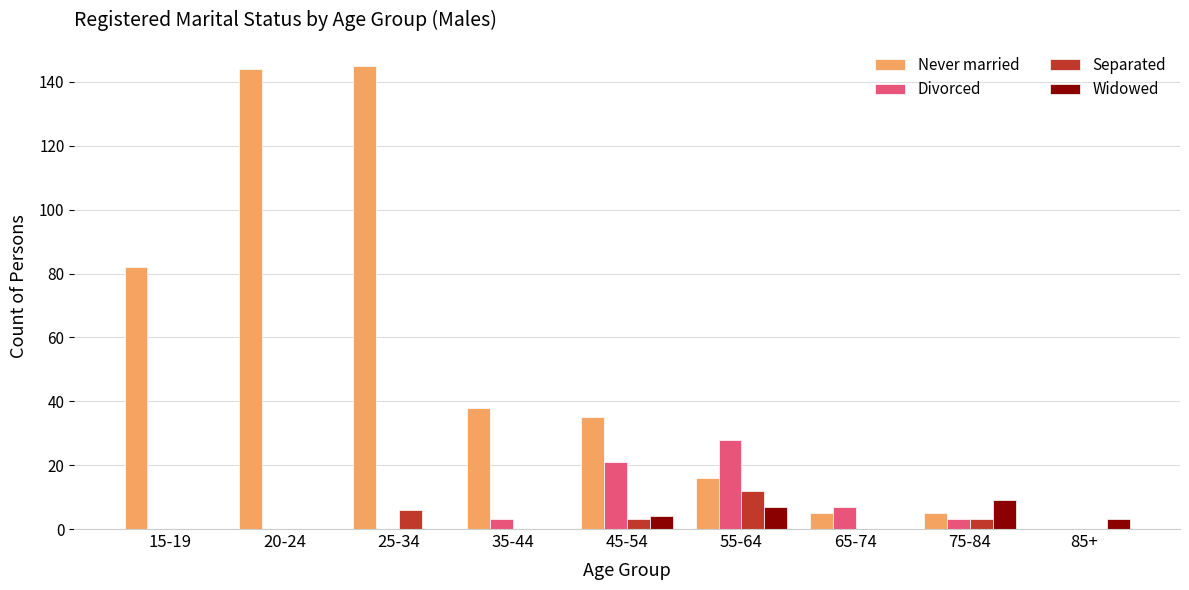

How many distinct data groups are displayed?

4